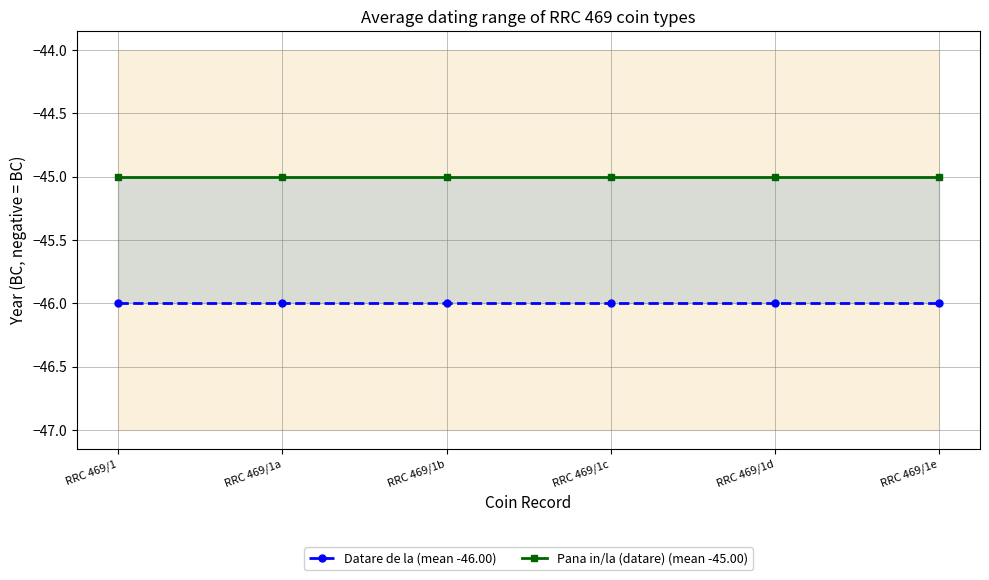

Which series has the largest range (max minus min)?

Datare de la (mean -46.00)